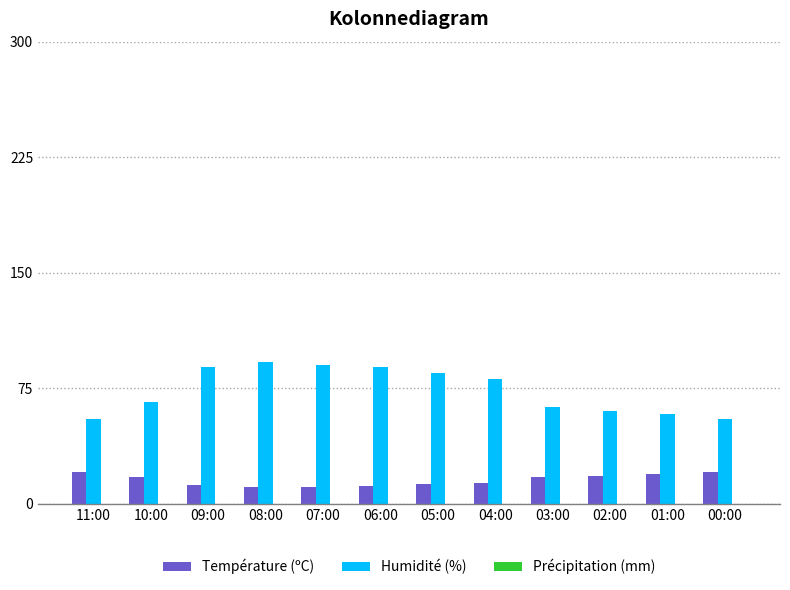

True or false: Température (ºC) has a value of 19.4 at 01:00.

True